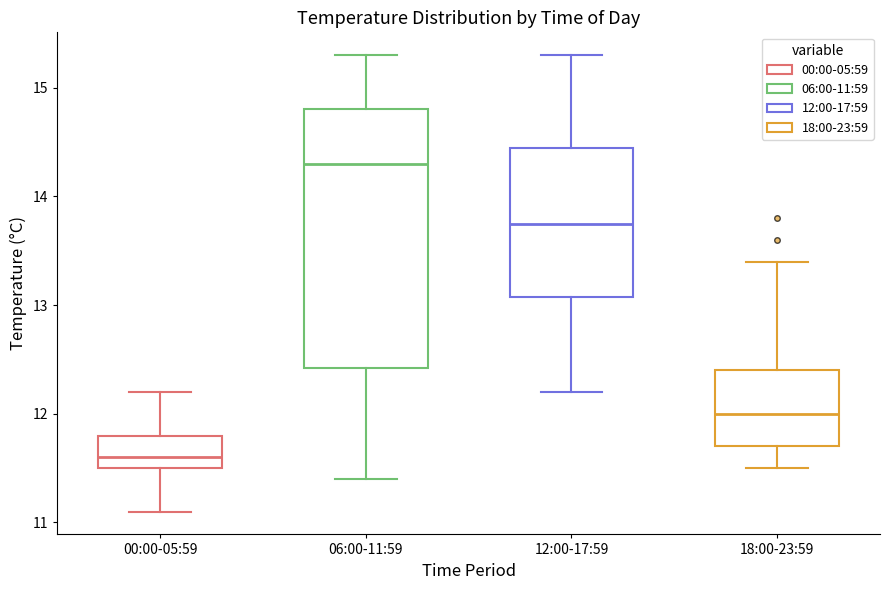

Reading left to right, read every box against the y-axis: the position of its median line, the range the box covers, and the ends of its whiskers. The values are not printed on the chart, so give them approximately, as read against the axis.

00:00-05:59: median 11.6, box 11.5 to 11.8, whiskers 11.1 to 12.2
06:00-11:59: median 14.3, box 12.4 to 14.8, whiskers 11.4 to 15.3
12:00-17:59: median 13.8, box 13.1 to 14.5, whiskers 12.2 to 15.3
18:00-23:59: median 12.0, box 11.7 to 12.4, whiskers 11.5 to 13.4